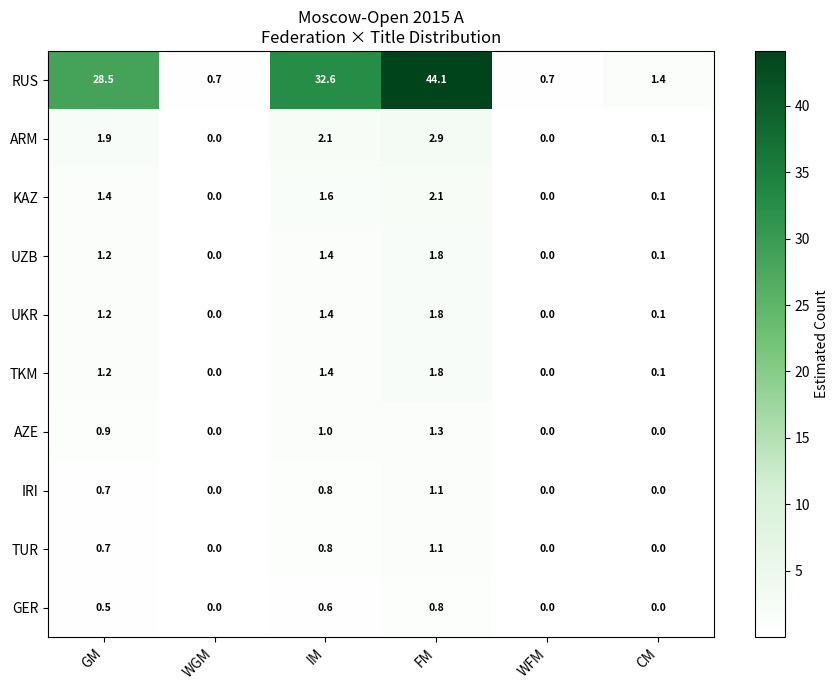

What is the highest value of the IRI series?

1.1